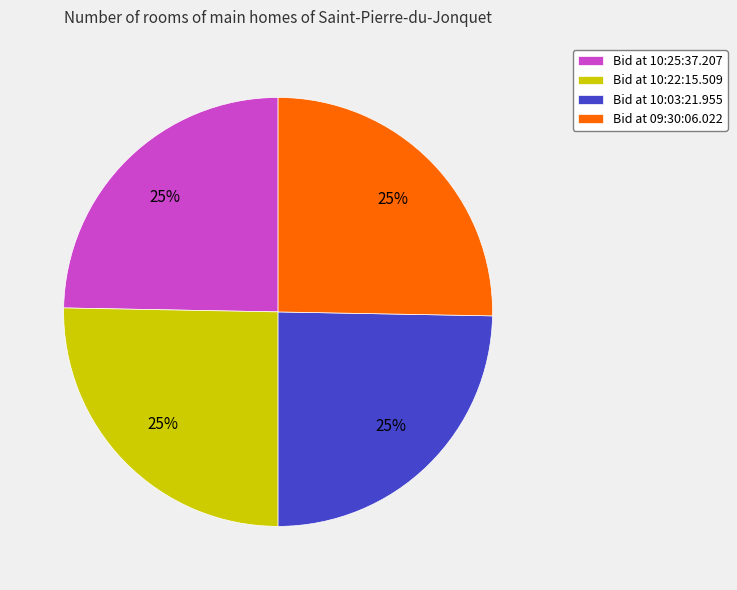

To the nearest percent, what is the average slice percentage?

25%